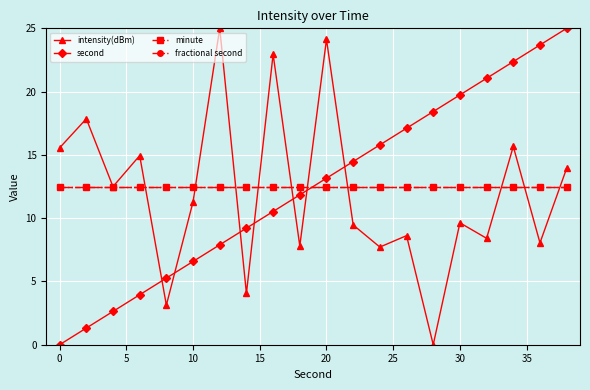

Which series has the largest total across all categories?

second